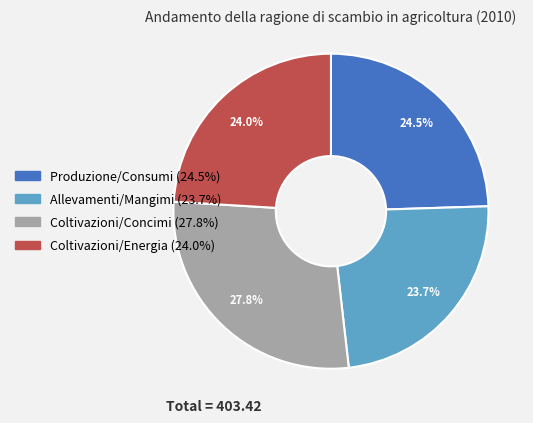

How many slices are in this pie chart?

4